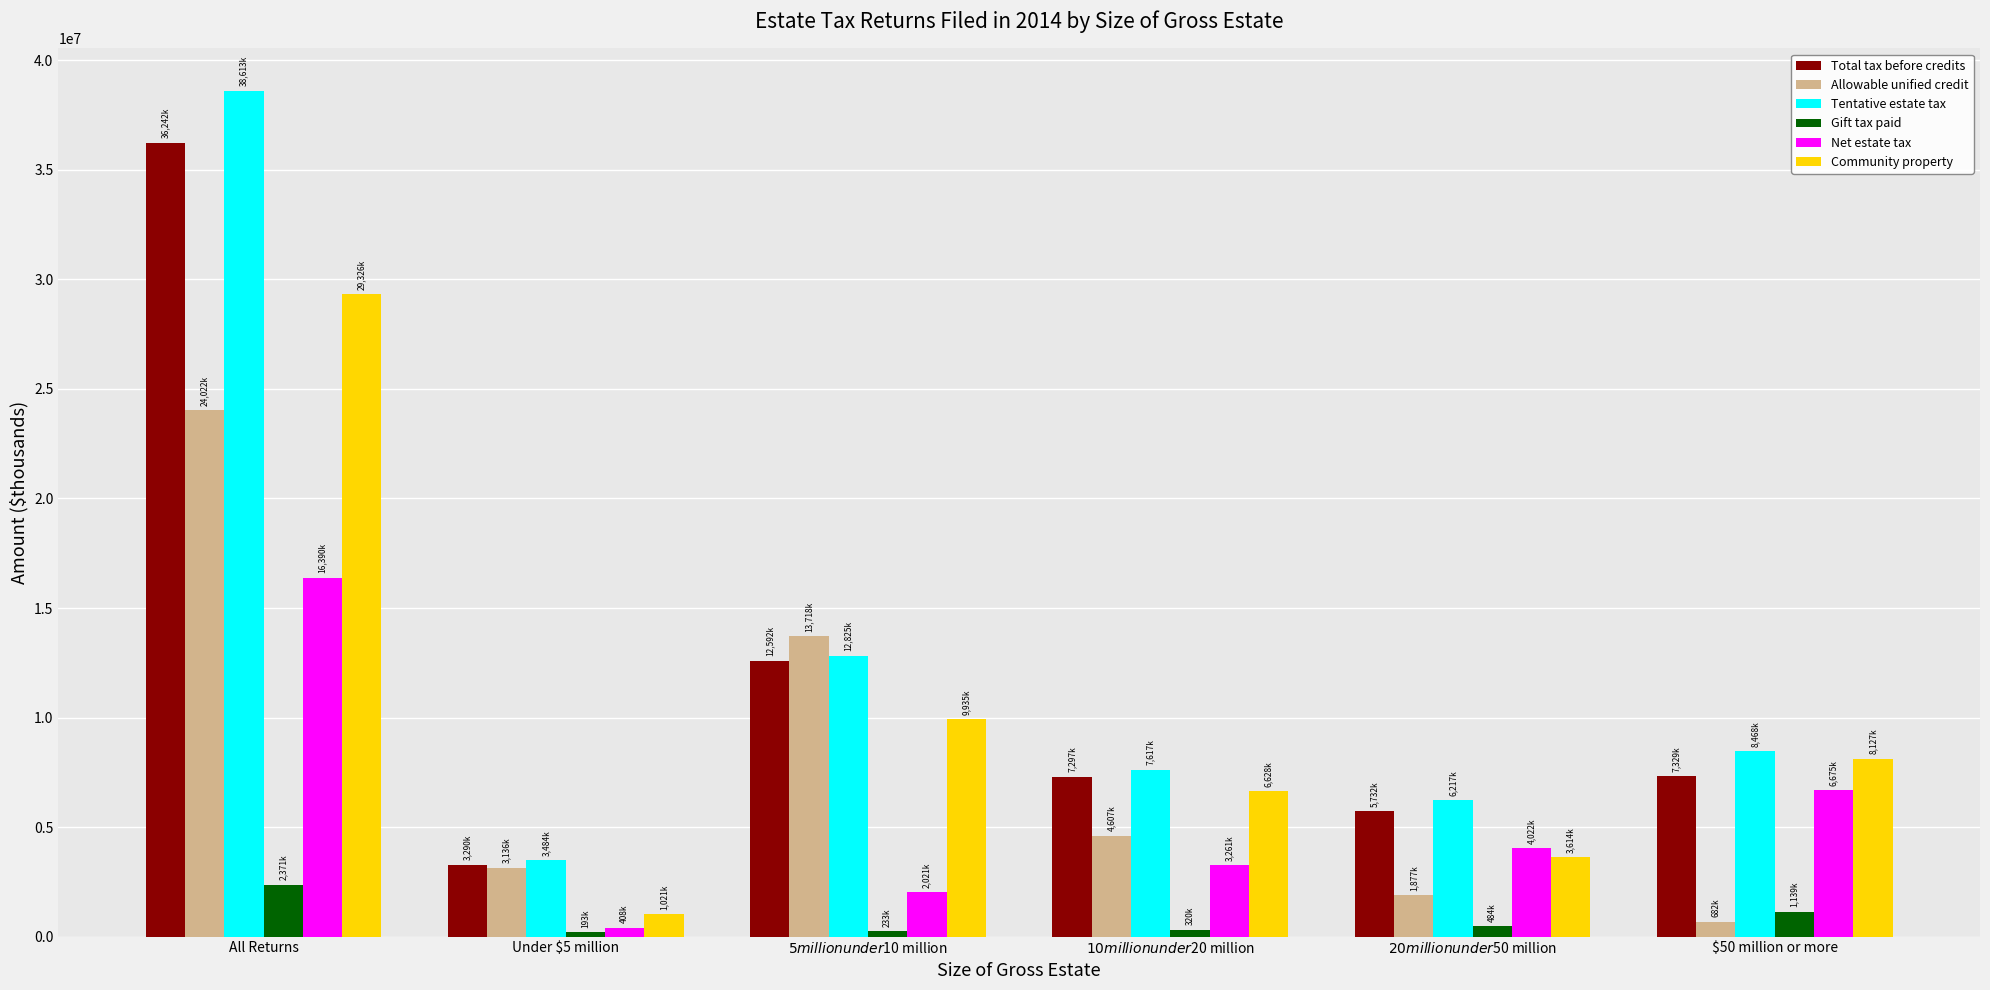

What is the lowest value of the Total tax before credits series?

3290560